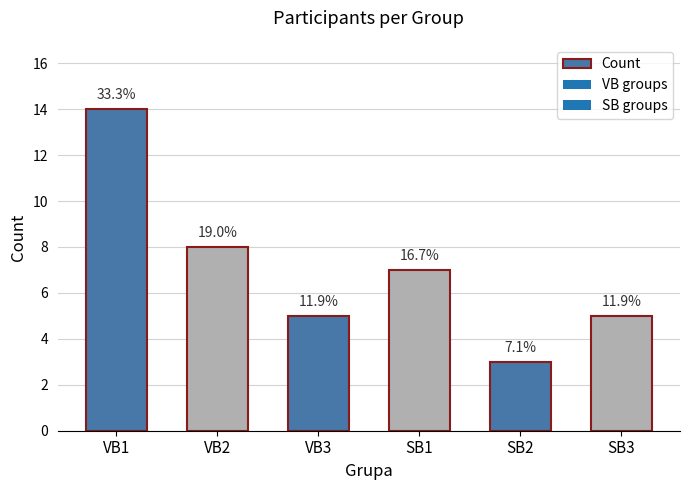

At which label is the value closest to 8?

VB2